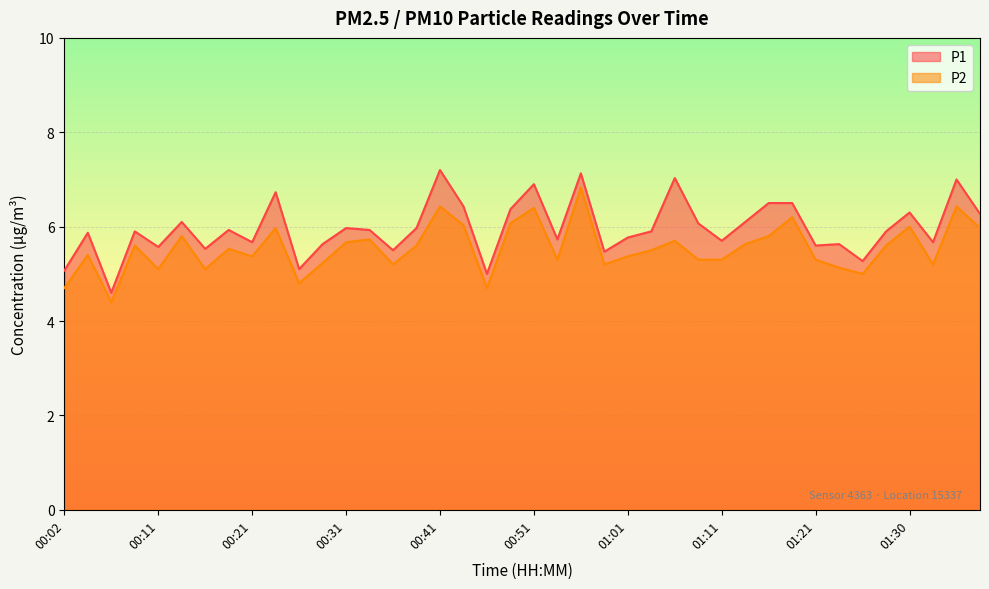

The value of P2 at 01:28 is 5.6. True or false?

True